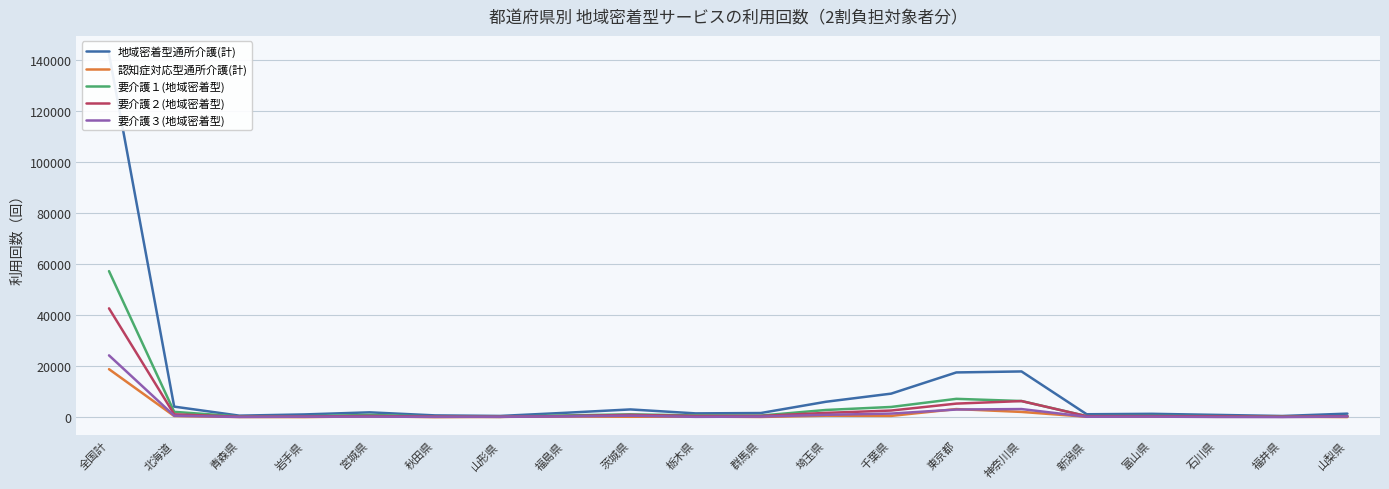

What is the maximum value for 認知症対応型通所介護(計)?

18851